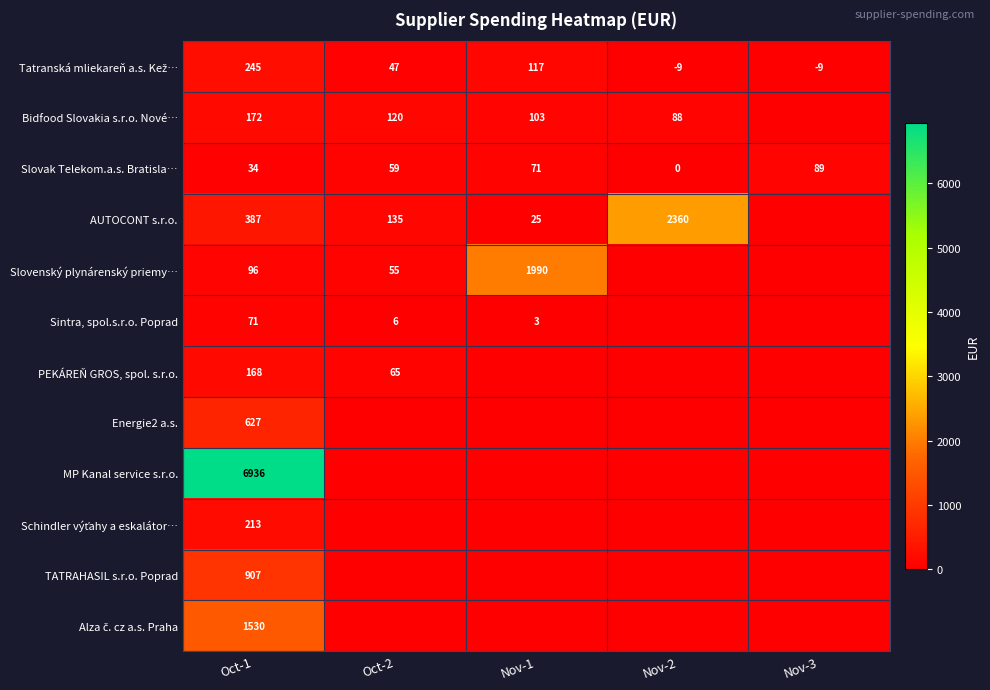

What is the sum of all Slovak Telekom.a.s. Bratisla… values?

253